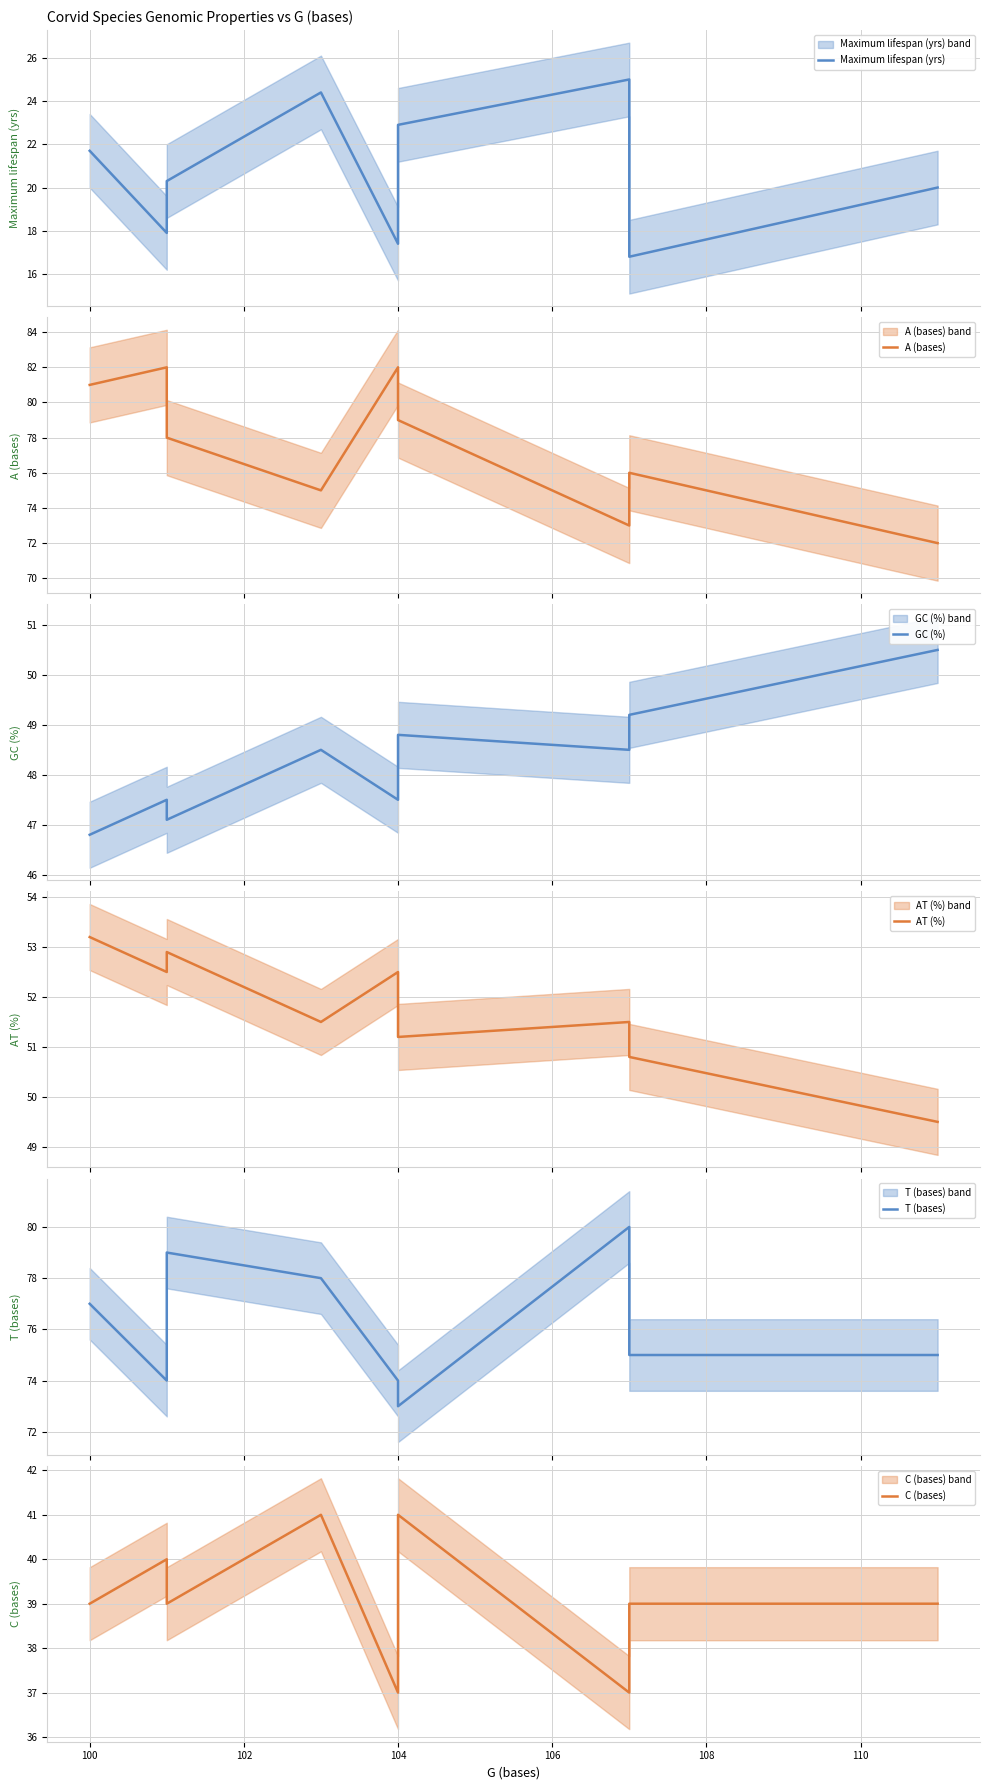

How many data points in AT (%) are less than 51?

2